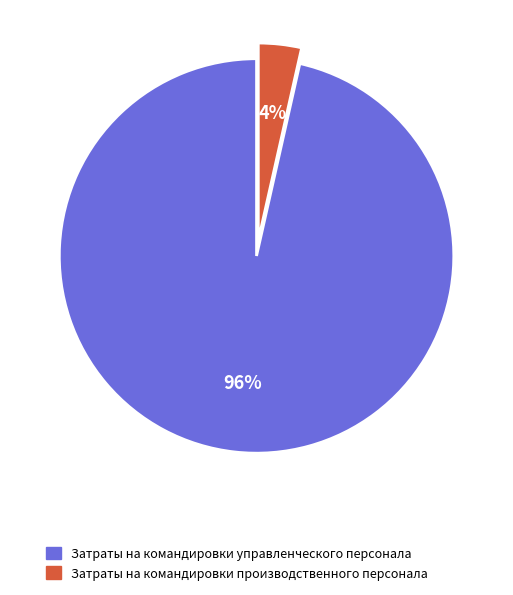

Is the sum of Затраты на командировки управленческого персонала and Затраты на командировки производственного персонала greater than half?

Yes